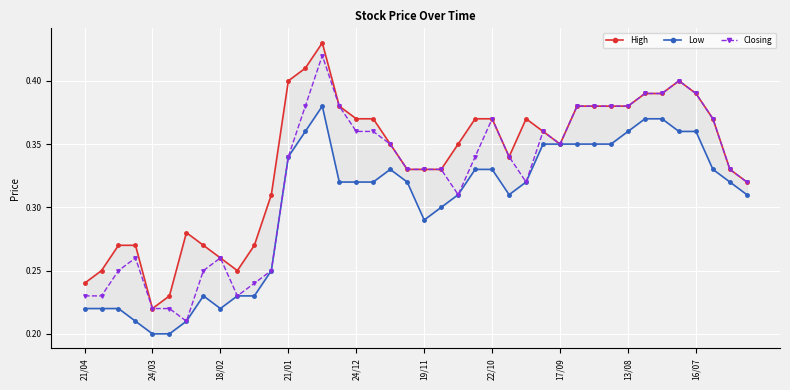

Count the High values in the range 0 to 1.

40